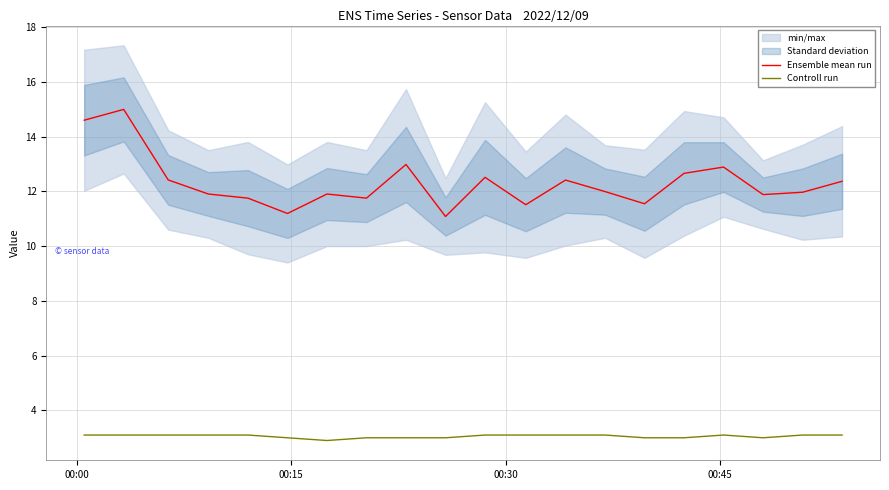

Reading left to right, what are all the values shown in this chart?

Ensemble mean run: 14.6	15.0	12.4	11.9	11.8	11.2	11.9	11.8	13.0	11.1	12.5	11.5	12.4	12.0	11.5	12.7	12.9	11.9	12.0	12.4
Controll run: 3.1	3.1	3.1	3.1	3.1	3.0	2.9	3.0	3.0	3.0	3.1	3.1	3.1	3.1	3.0	3.0	3.1	3.0	3.1	3.1